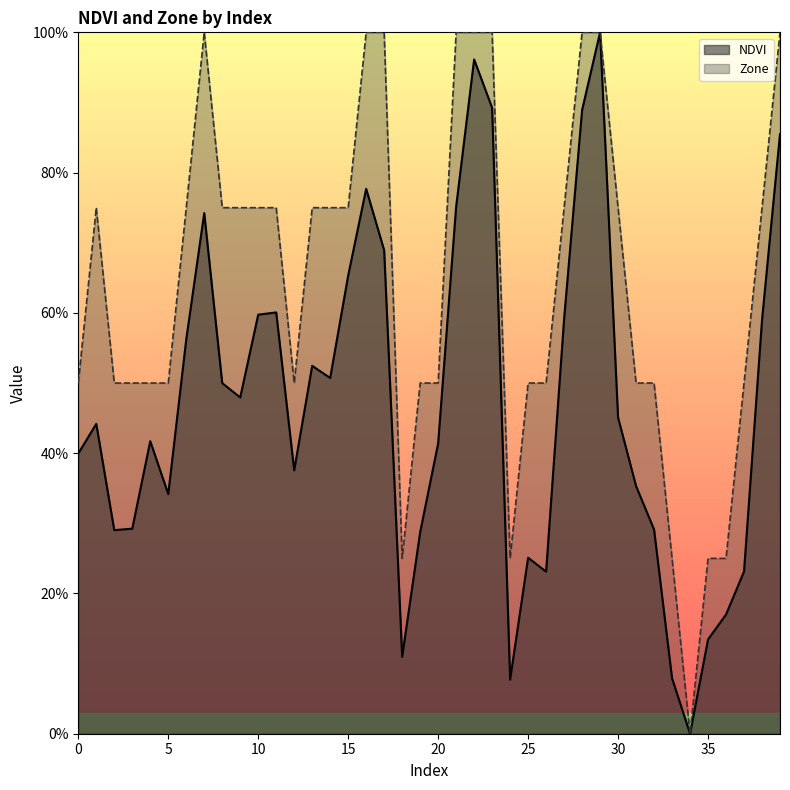

How many series are shown in this chart?

2